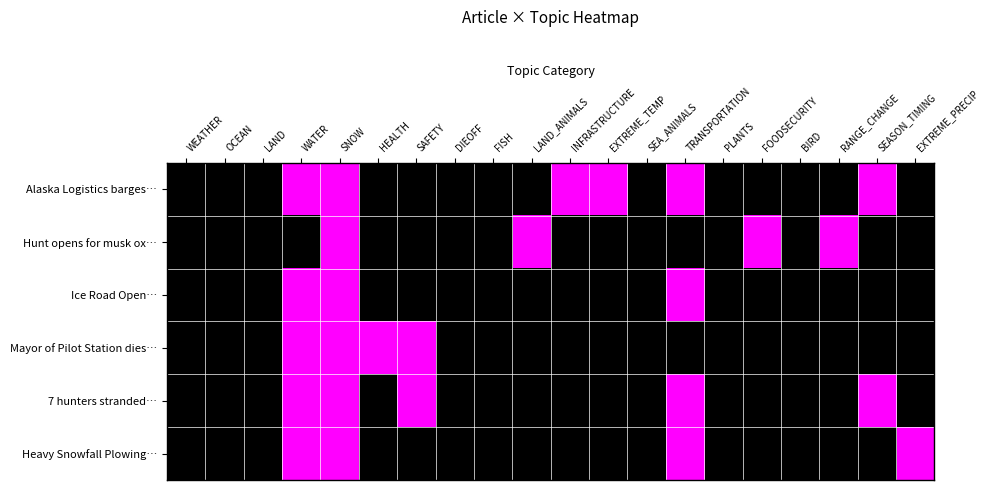

Reading right to left, extract all data points from this chart.

Alaska Logistics barges…: EXTREME_PRECIP=0	SEASON_TIMING=1	RANGE_CHANGE=0	BIRD=0	FOODSECURITY=0	PLANTS=0	TRANSPORTATION=1	SEA_ANIMALS=0	EXTREME_TEMP=1	INFRASTRUCTURE=1	LAND_ANIMALS=0	FISH=0	DIEOFF=0	SAFETY=0	HEALTH=0	SNOW=1	WATER=1	LAND=0	OCEAN=0	WEATHER=0
Hunt opens for musk ox…: EXTREME_PRECIP=0	SEASON_TIMING=0	RANGE_CHANGE=1	BIRD=0	FOODSECURITY=1	PLANTS=0	TRANSPORTATION=0	SEA_ANIMALS=0	EXTREME_TEMP=0	INFRASTRUCTURE=0	LAND_ANIMALS=1	FISH=0	DIEOFF=0	SAFETY=0	HEALTH=0	SNOW=1	WATER=0	LAND=0	OCEAN=0	WEATHER=0
Ice Road Open…: EXTREME_PRECIP=0	SEASON_TIMING=0	RANGE_CHANGE=0	BIRD=0	FOODSECURITY=0	PLANTS=0	TRANSPORTATION=1	SEA_ANIMALS=0	EXTREME_TEMP=0	INFRASTRUCTURE=0	LAND_ANIMALS=0	FISH=0	DIEOFF=0	SAFETY=0	HEALTH=0	SNOW=1	WATER=1	LAND=0	OCEAN=0	WEATHER=0
Mayor of Pilot Station dies…: EXTREME_PRECIP=0	SEASON_TIMING=0	RANGE_CHANGE=0	BIRD=0	FOODSECURITY=0	PLANTS=0	TRANSPORTATION=0	SEA_ANIMALS=0	EXTREME_TEMP=0	INFRASTRUCTURE=0	LAND_ANIMALS=0	FISH=0	DIEOFF=0	SAFETY=1	HEALTH=1	SNOW=1	WATER=1	LAND=0	OCEAN=0	WEATHER=0
7 hunters stranded…: EXTREME_PRECIP=0	SEASON_TIMING=1	RANGE_CHANGE=0	BIRD=0	FOODSECURITY=0	PLANTS=0	TRANSPORTATION=1	SEA_ANIMALS=0	EXTREME_TEMP=0	INFRASTRUCTURE=0	LAND_ANIMALS=0	FISH=0	DIEOFF=0	SAFETY=1	HEALTH=0	SNOW=1	WATER=1	LAND=0	OCEAN=0	WEATHER=0
Heavy Snowfall Plowing…: EXTREME_PRECIP=1	SEASON_TIMING=0	RANGE_CHANGE=0	BIRD=0	FOODSECURITY=0	PLANTS=0	TRANSPORTATION=1	SEA_ANIMALS=0	EXTREME_TEMP=0	INFRASTRUCTURE=0	LAND_ANIMALS=0	FISH=0	DIEOFF=0	SAFETY=0	HEALTH=0	SNOW=1	WATER=1	LAND=0	OCEAN=0	WEATHER=0